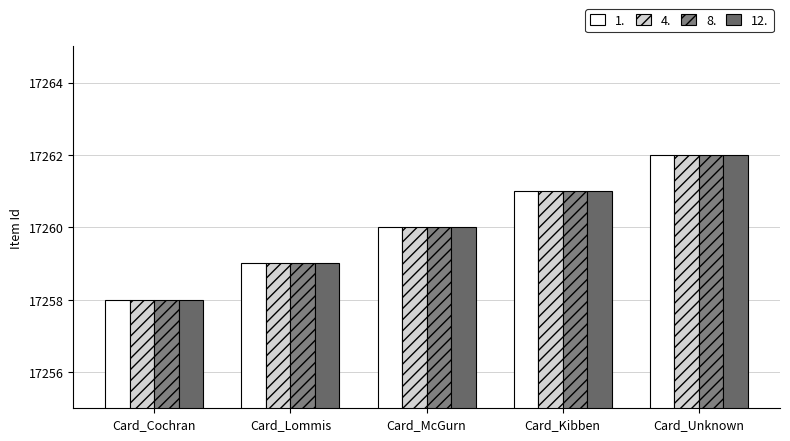

How many data points in 1. are less than 17260?

2